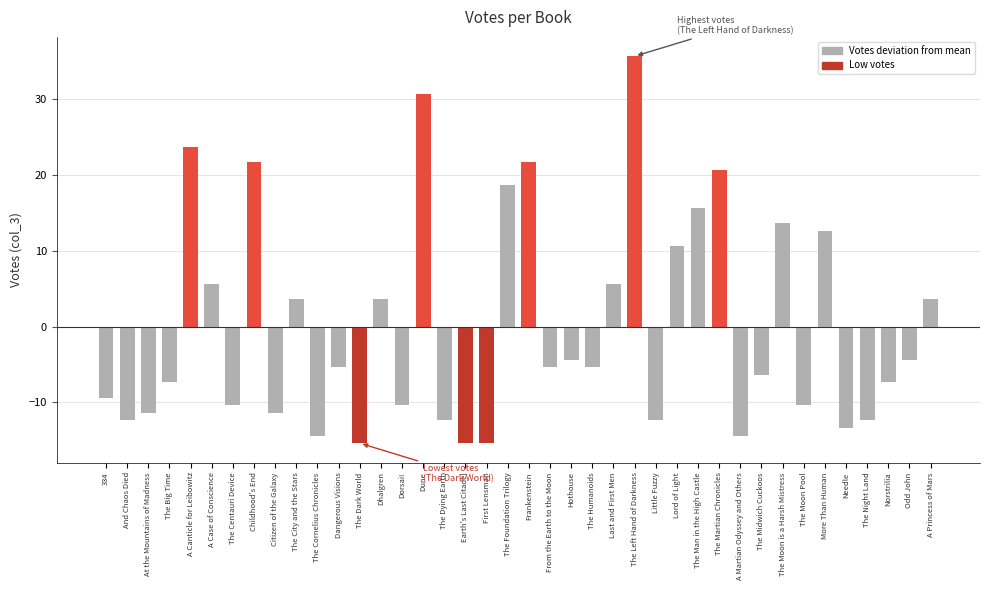

What is the difference between the maximum and minimum values?

51.0